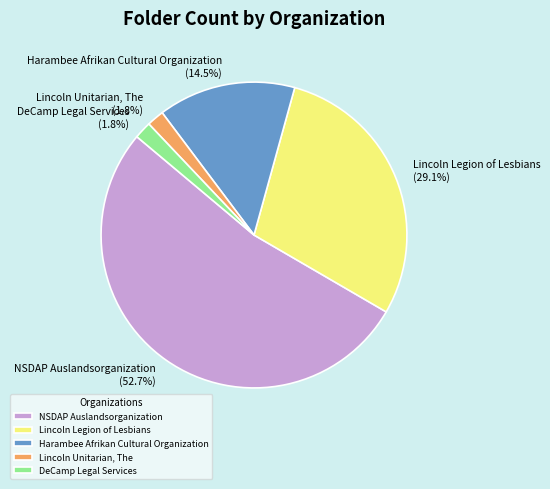

Does any single category account for the majority?

Yes